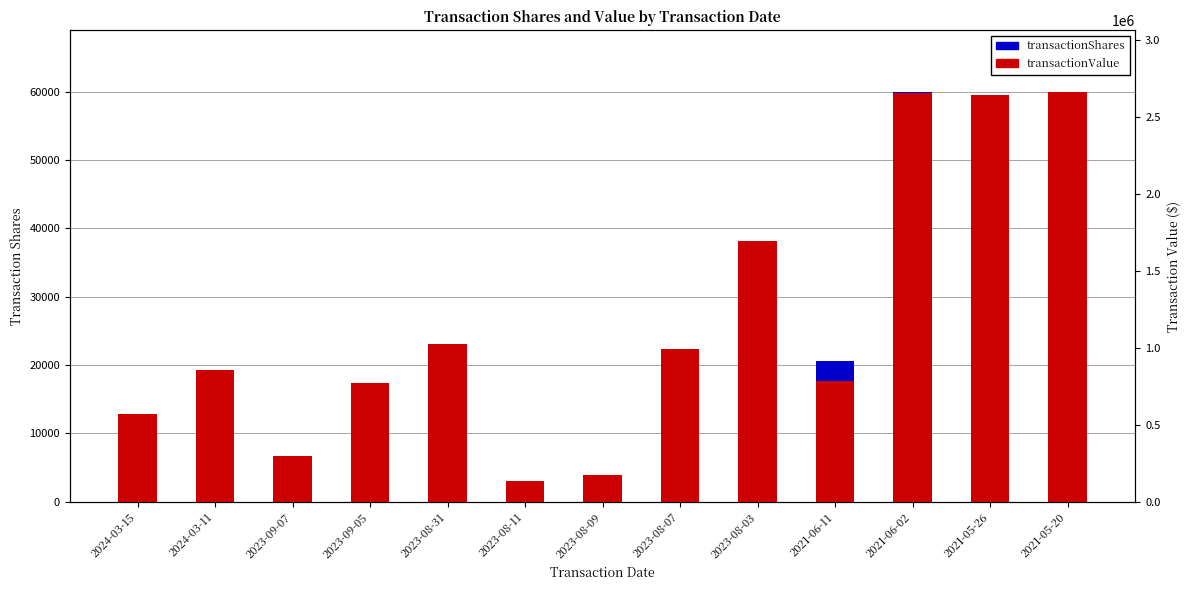

List the series in order of their peak value, highest first.

transactionValue, transactionShares